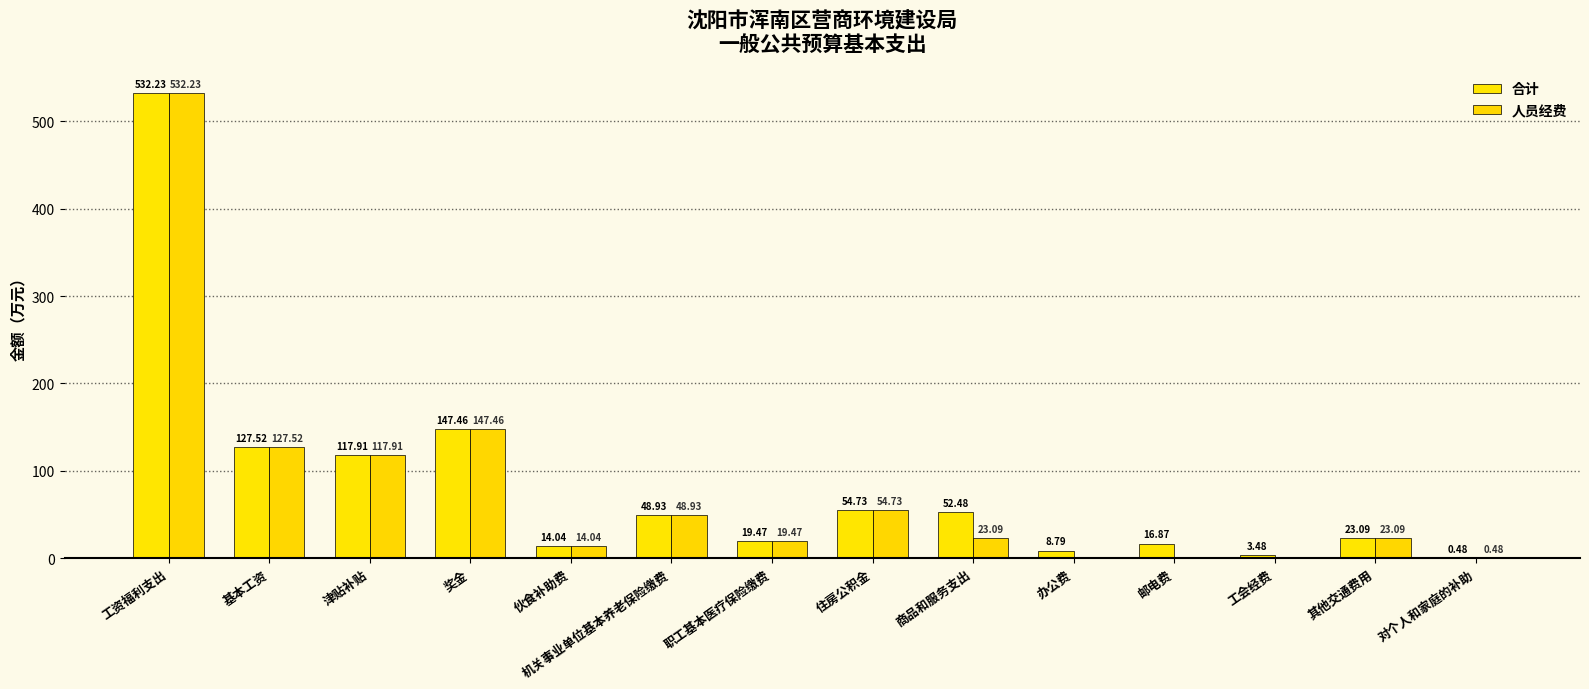

What is the total value across all series at 职工基本医疗保险缴费?

38.9